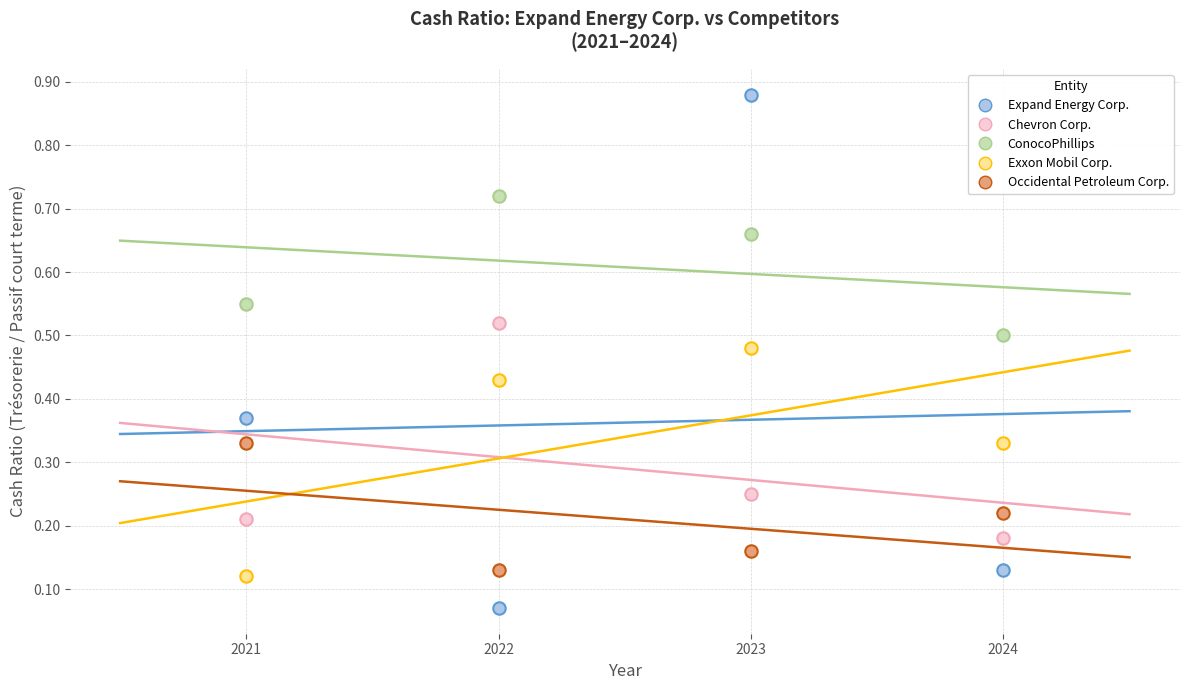

Which series contains the highest Y value?

Expand Energy Corp.